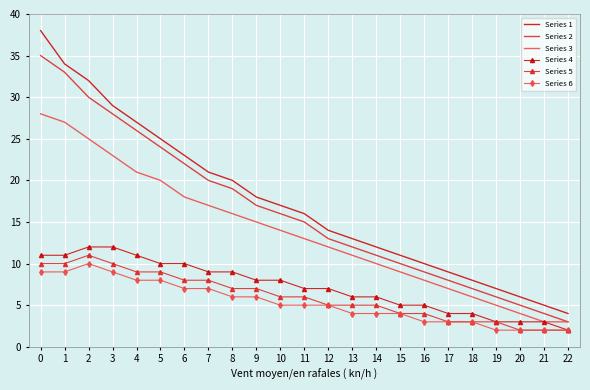

Which series has the widest spread of values?

Series 1